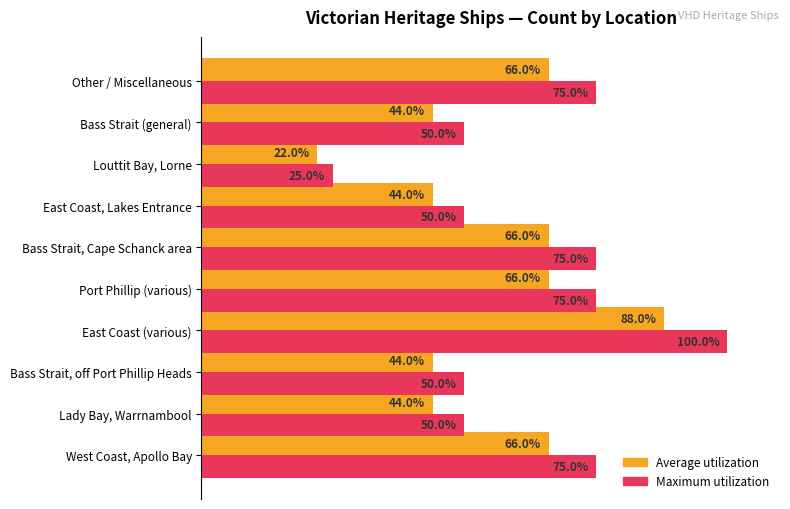

Which category has the highest value across all series?

East Coast (various)